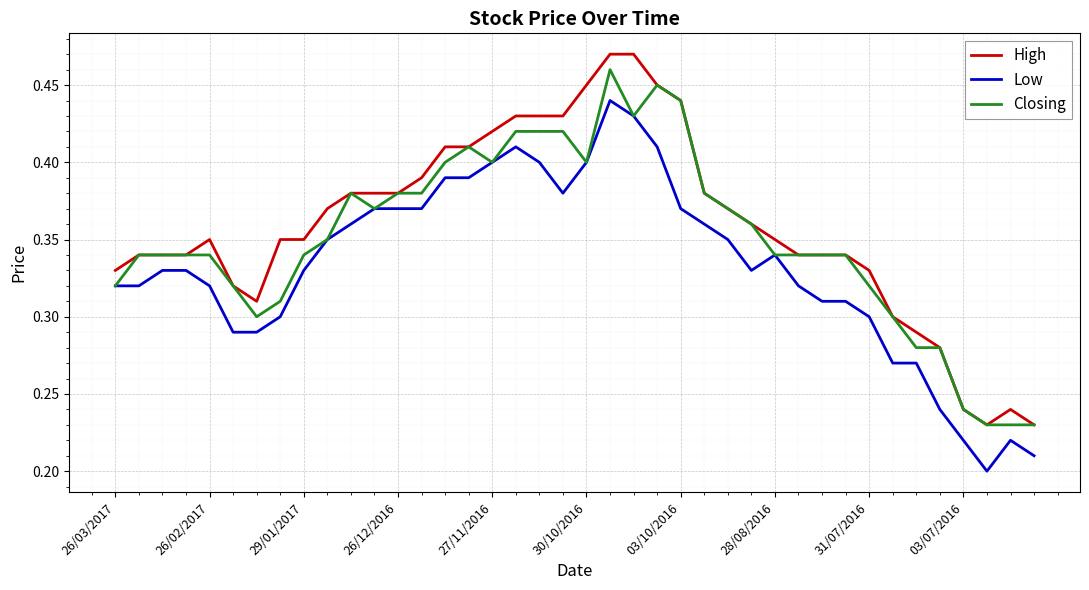

Rank the series by their maximum value, from highest to lowest.

High, Closing, Low